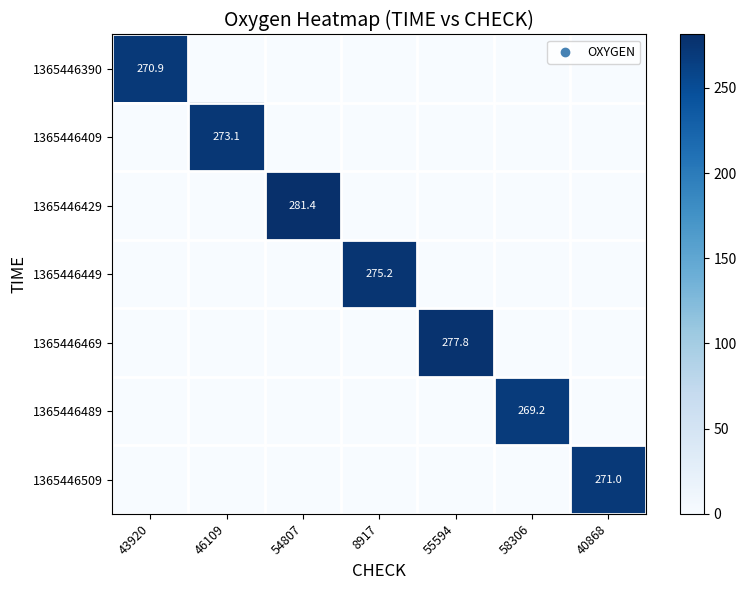

What is the difference between the maximum and minimum values in the 1365446489 series?

269.2